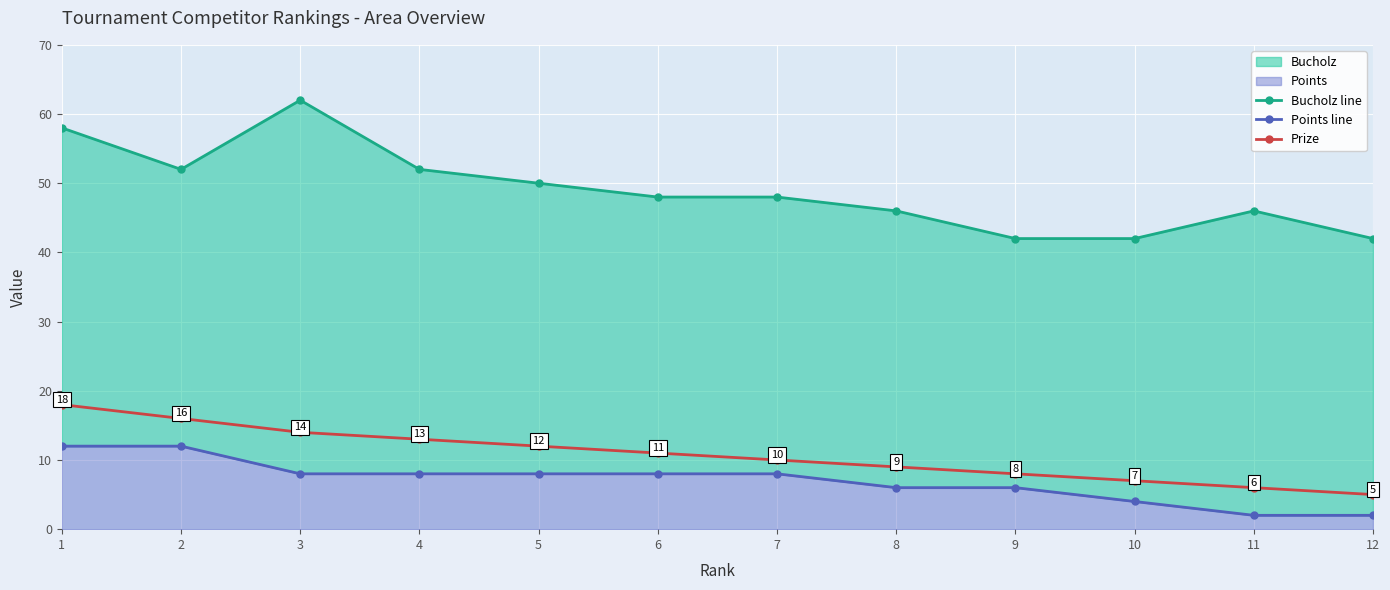

At how many categories does at least one series exceed 14?

12